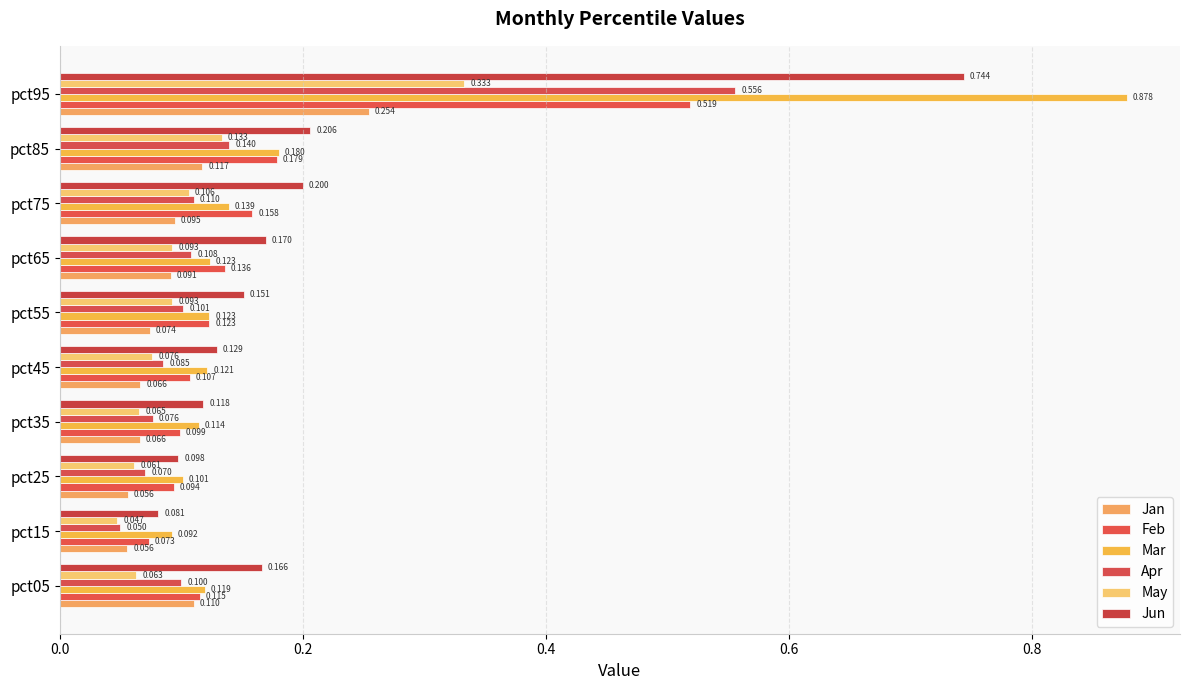

Count the number of categories in the chart.

10